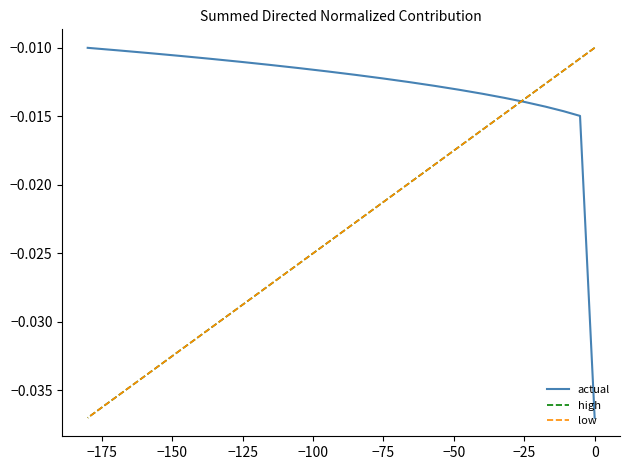

List the series in order of their peak value, lowest first.

low, high, actual